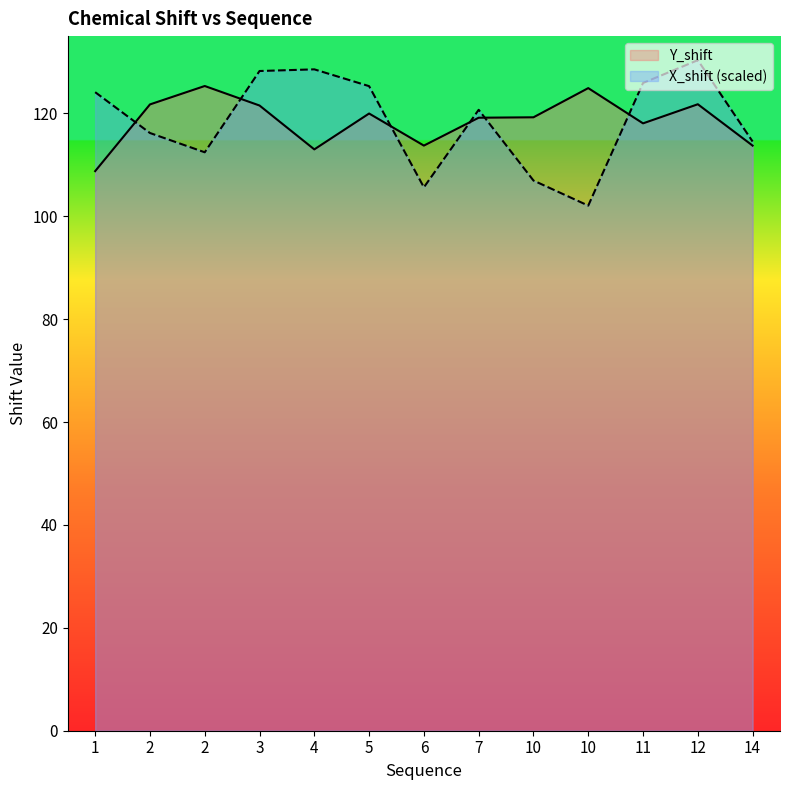

Between 10 and 6, which is larger?

10